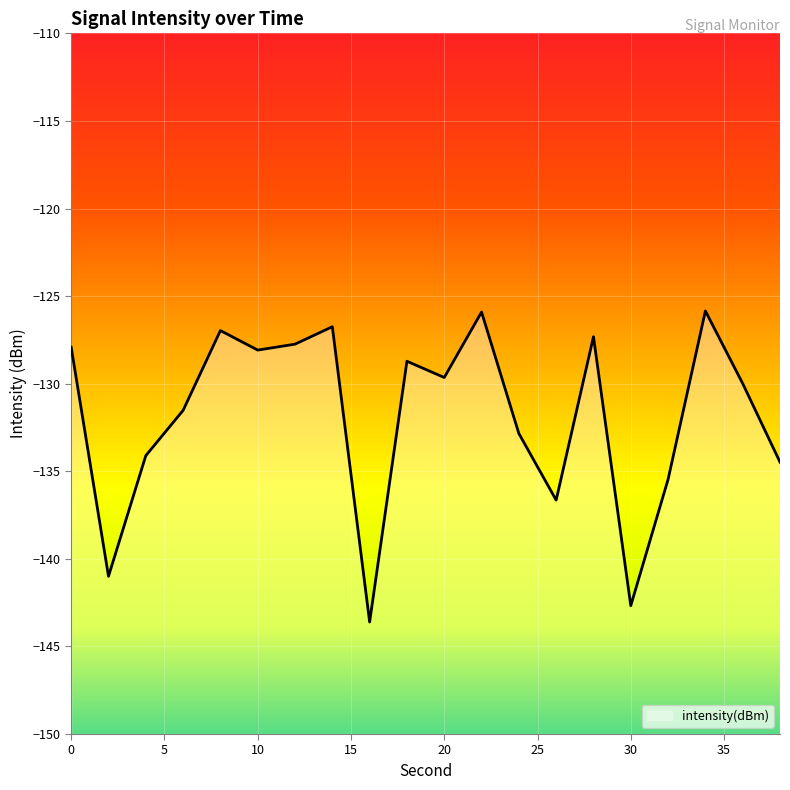

What is the minimum value shown in the chart?

-143.6